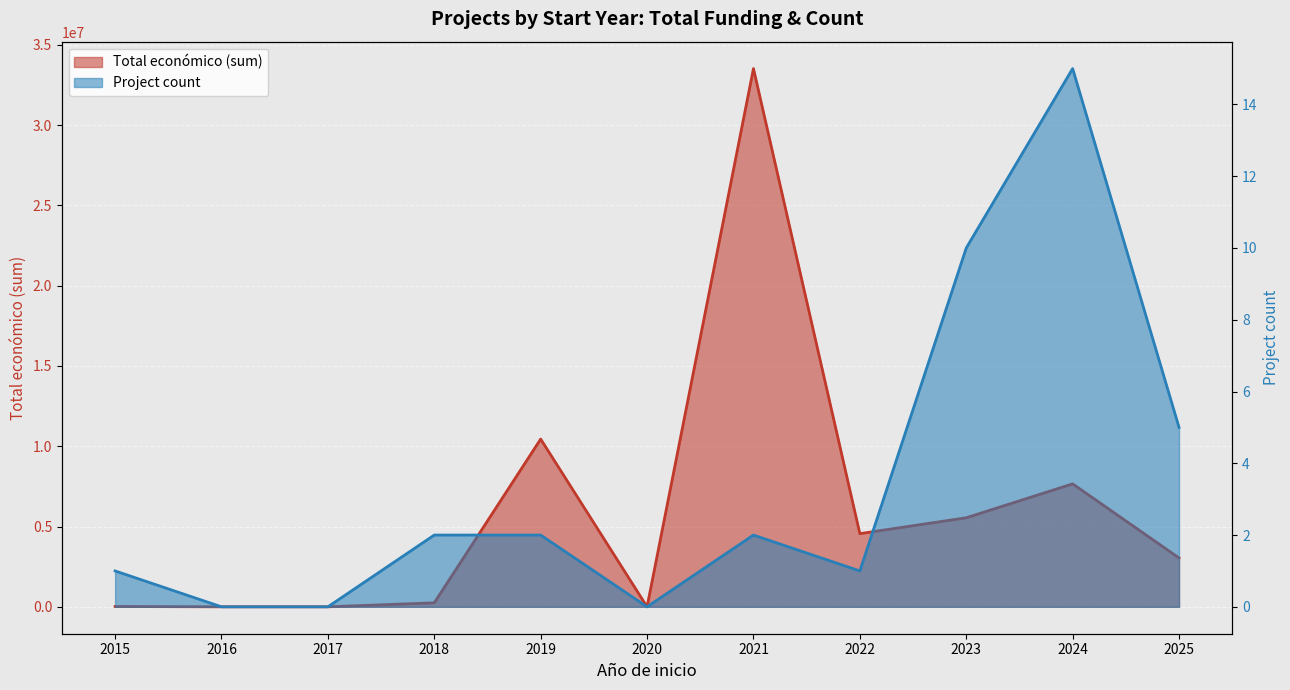

Which category has the highest value in the Project count series?

2024